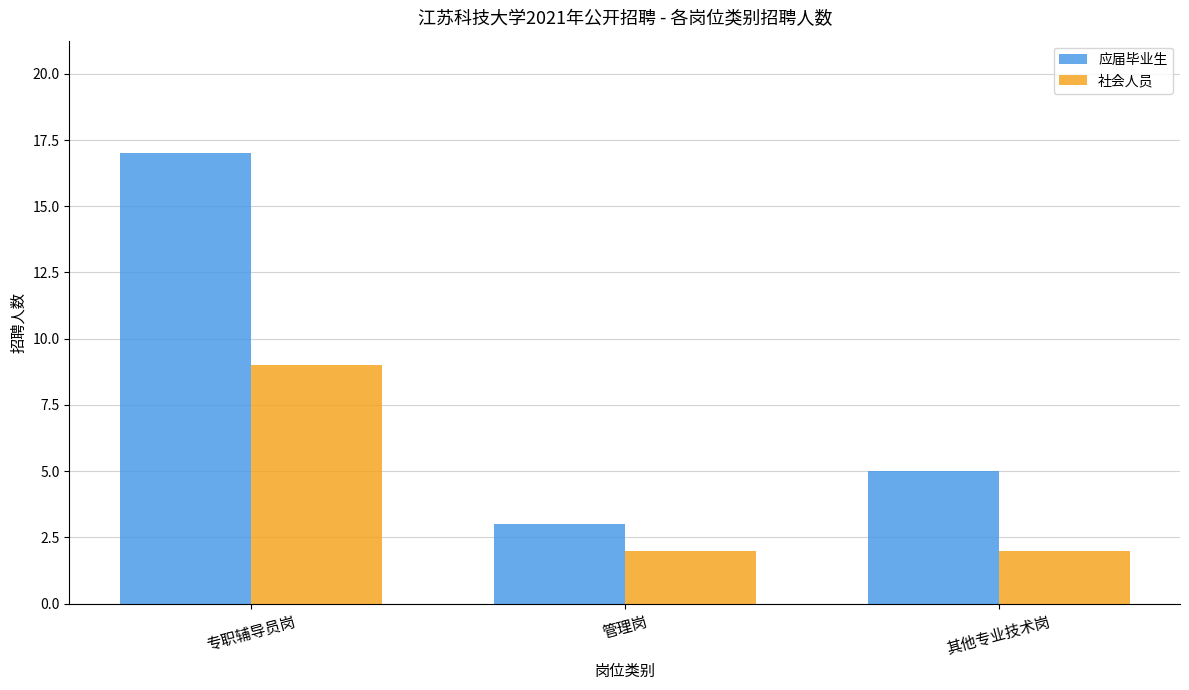

How many bars are there in total?

6